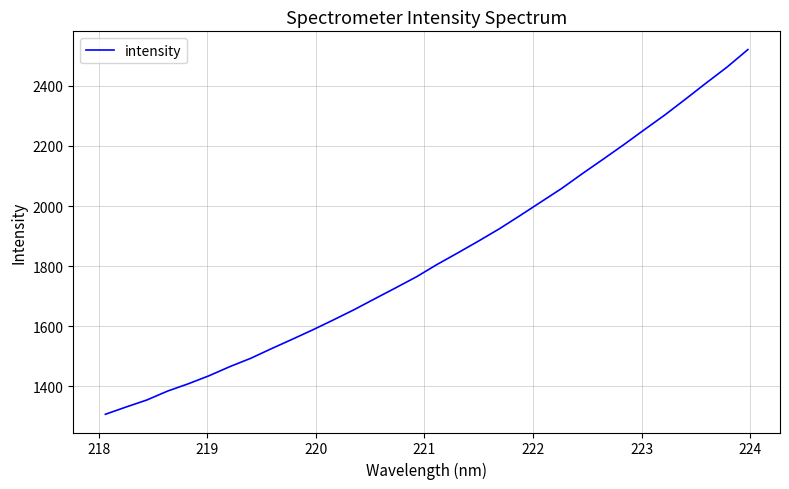

What is the greatest value displayed?

2521.0